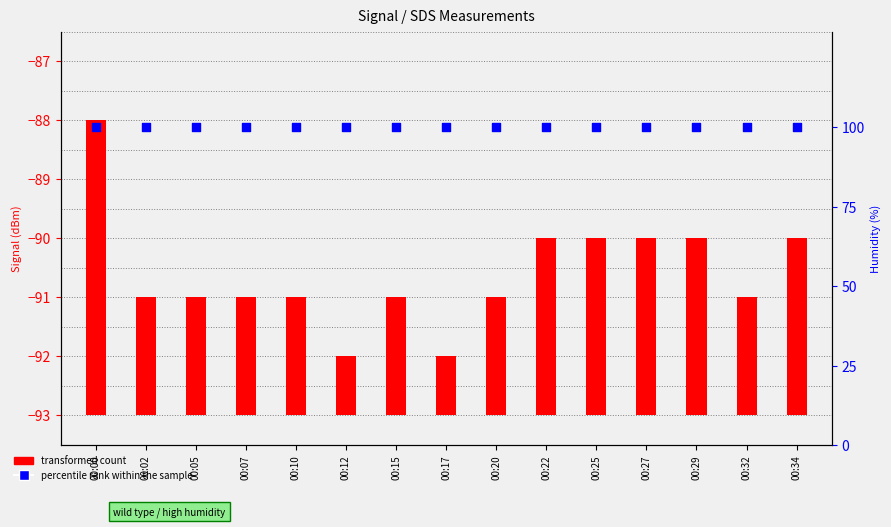

At which category is the sum across all series the highest?

00:00